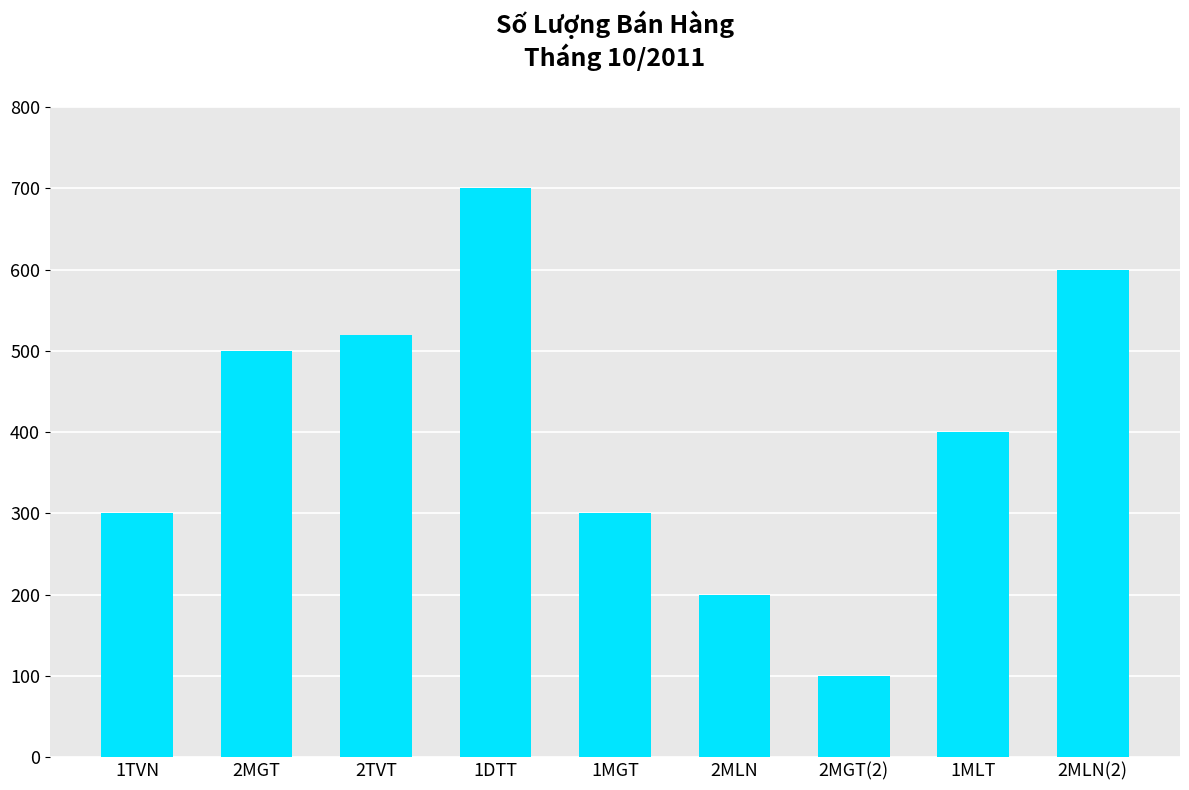

What is the sum of the values at 2MGT(2) and 1MLT?

500